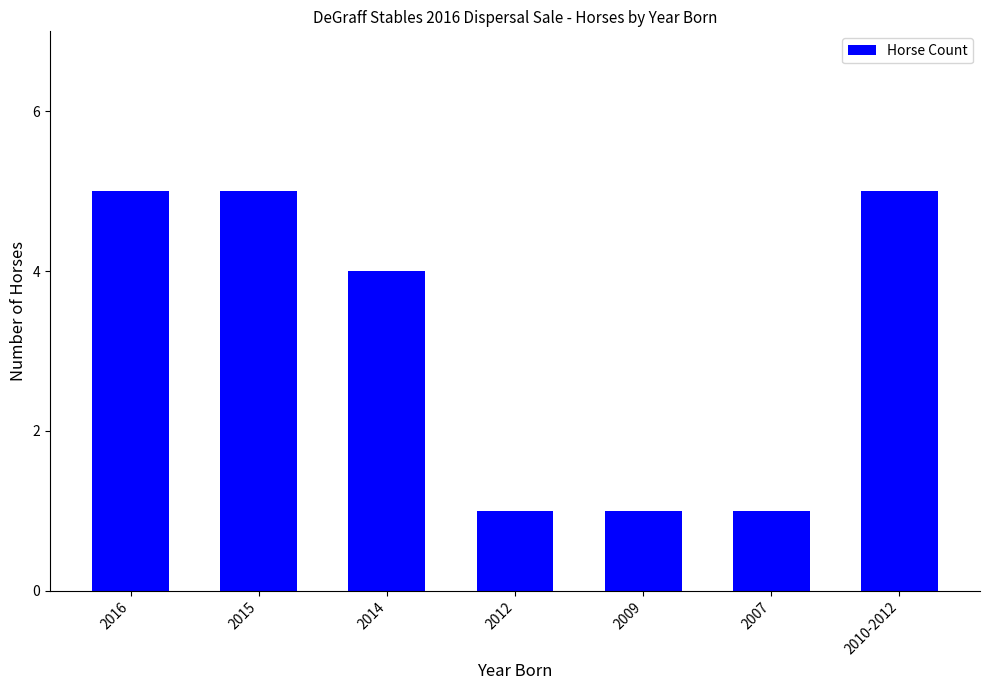

At which label is the value closest to 3?

2014